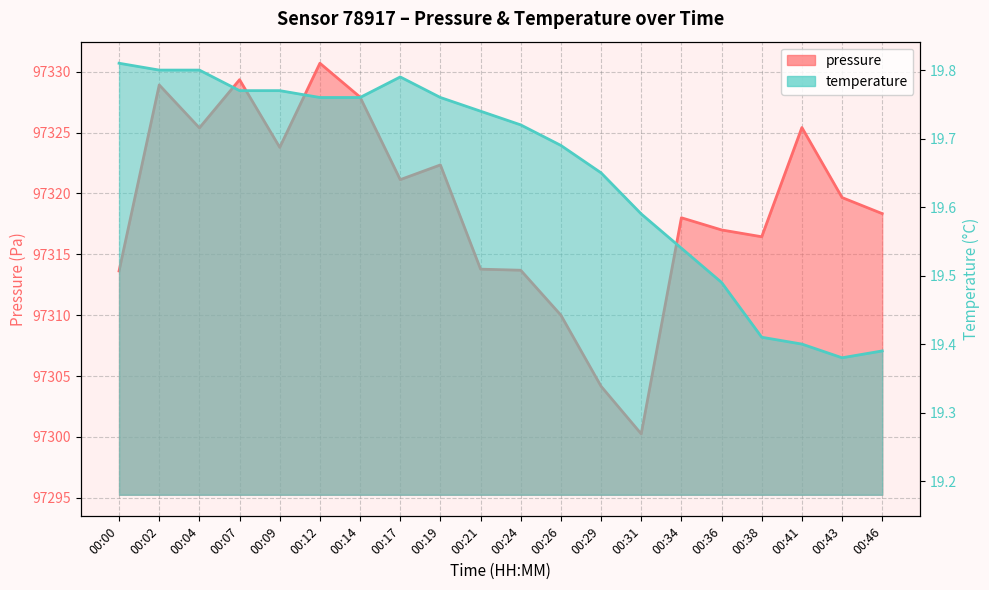

Reading right to left, transcribe all the data shown in this chart.

pressure: 00:46=97318.3	00:43=97319.7	00:41=97325.4	00:38=97316.4	00:36=97317.0	00:34=97318.0	00:31=97300.2	00:29=97304.2	00:26=97310.0	00:24=97313.7	00:21=97313.8	00:19=97322.3	00:17=97321.1	00:14=97327.9	00:12=97330.7	00:09=97323.8	00:07=97329.3	00:04=97325.4	00:02=97328.9	00:00=97313.6
temperature: 00:46=19.4	00:43=19.4	00:41=19.4	00:38=19.4	00:36=19.5	00:34=19.5	00:31=19.6	00:29=19.6	00:26=19.7	00:24=19.7	00:21=19.7	00:19=19.8	00:17=19.8	00:14=19.8	00:12=19.8	00:09=19.8	00:07=19.8	00:04=19.8	00:02=19.8	00:00=19.8